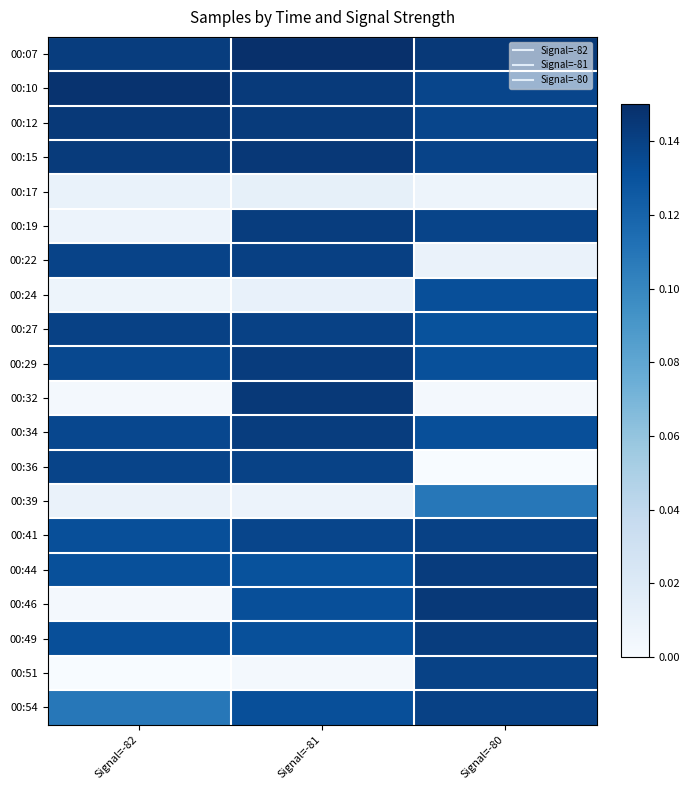

Reading left to right, list all the values displayed in this chart.

00:07: Signal=-82=0.1	Signal=-81=0.1	Signal=-80=0.1
00:10: Signal=-82=0.1	Signal=-81=0.1	Signal=-80=0.1
00:12: Signal=-82=0.1	Signal=-81=0.1	Signal=-80=0.1
00:15: Signal=-82=0.1	Signal=-81=0.1	Signal=-80=0.1
00:17: Signal=-82=0.0	Signal=-81=0.0	Signal=-80=0.0
00:19: Signal=-82=0.0	Signal=-81=0.1	Signal=-80=0.1
00:22: Signal=-82=0.1	Signal=-81=0.1	Signal=-80=0.0
00:24: Signal=-82=0.0	Signal=-81=0.0	Signal=-80=0.1
00:27: Signal=-82=0.1	Signal=-81=0.1	Signal=-80=0.1
00:29: Signal=-82=0.1	Signal=-81=0.1	Signal=-80=0.1
00:32: Signal=-82=0.0	Signal=-81=0.1	Signal=-80=0.0
00:34: Signal=-82=0.1	Signal=-81=0.1	Signal=-80=0.1
00:36: Signal=-82=0.1	Signal=-81=0.1	Signal=-80=0.0
00:39: Signal=-82=0.0	Signal=-81=0.0	Signal=-80=0.1
00:41: Signal=-82=0.1	Signal=-81=0.1	Signal=-80=0.1
00:44: Signal=-82=0.1	Signal=-81=0.1	Signal=-80=0.1
00:46: Signal=-82=0.0	Signal=-81=0.1	Signal=-80=0.1
00:49: Signal=-82=0.1	Signal=-81=0.1	Signal=-80=0.1
00:51: Signal=-82=0.0	Signal=-81=0.0	Signal=-80=0.1
00:54: Signal=-82=0.1	Signal=-81=0.1	Signal=-80=0.1